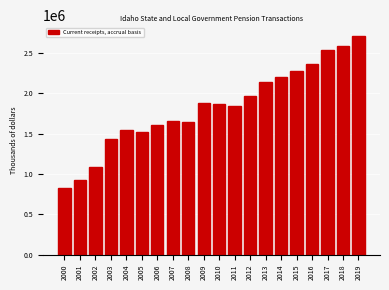

What is the average value?

1829771